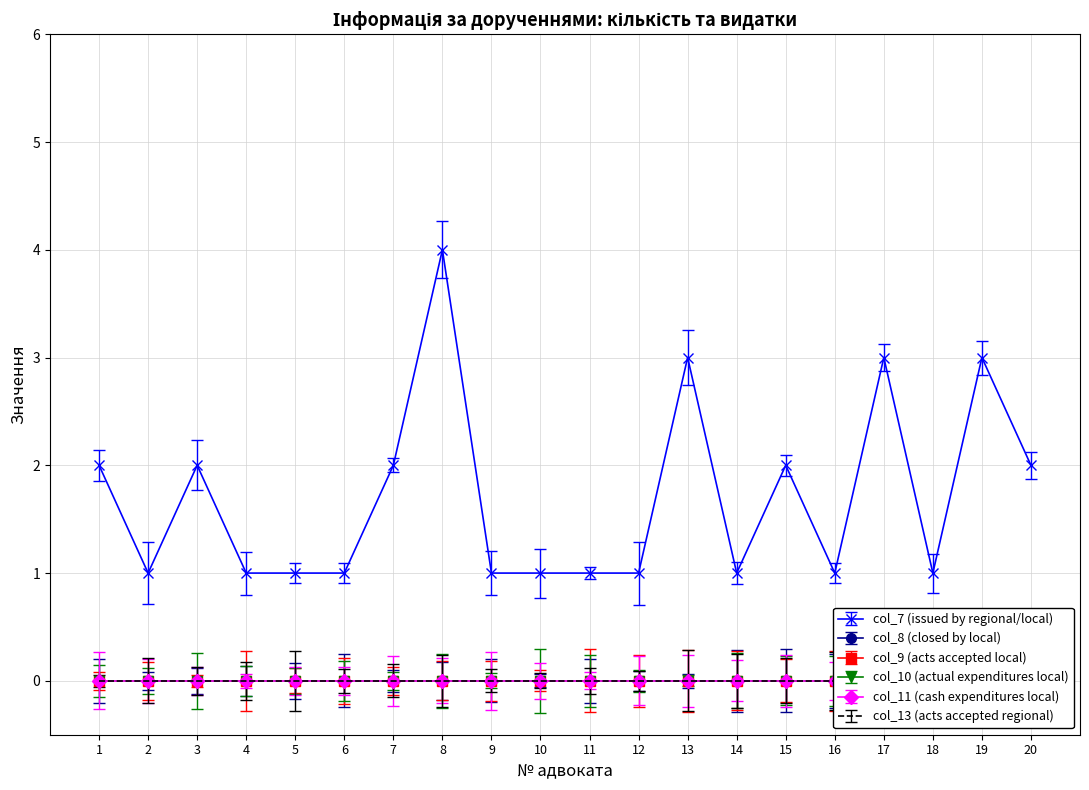

Count the number of data series in this chart.

6